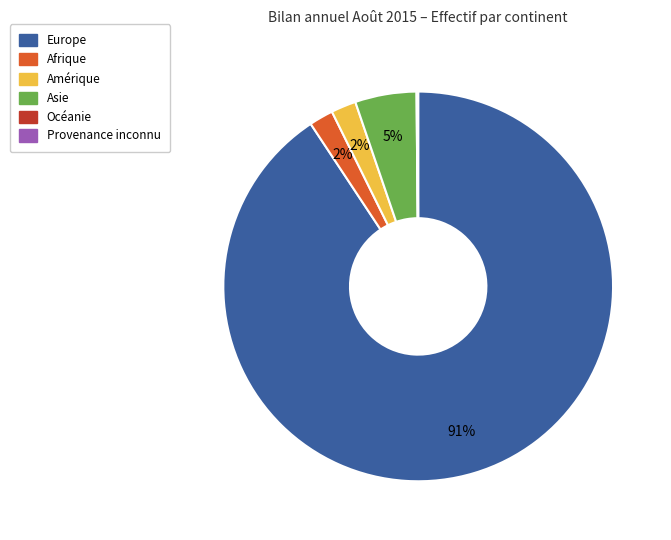

To the nearest percent, what is the average slice percentage?

17%